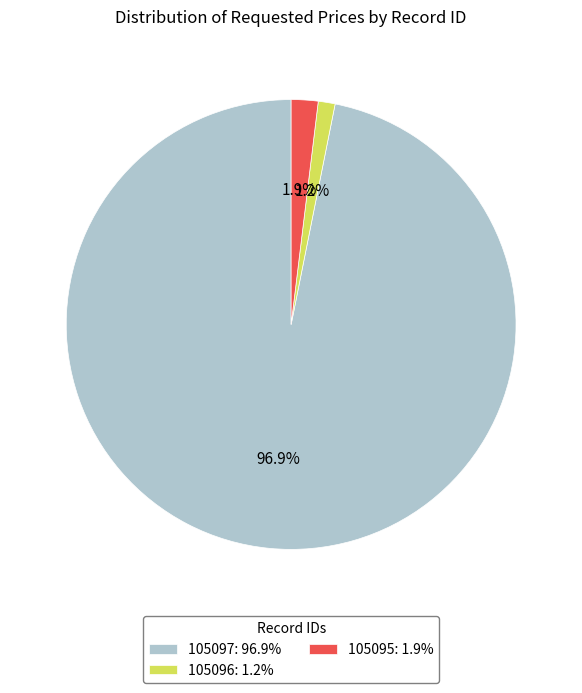

How many slices are in this pie chart?

3